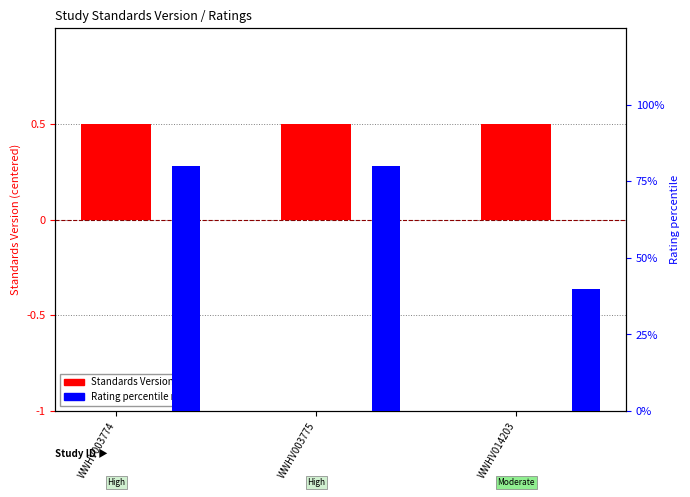

What is the difference between the second highest and minimum values in the Rating percentile series?

0.4